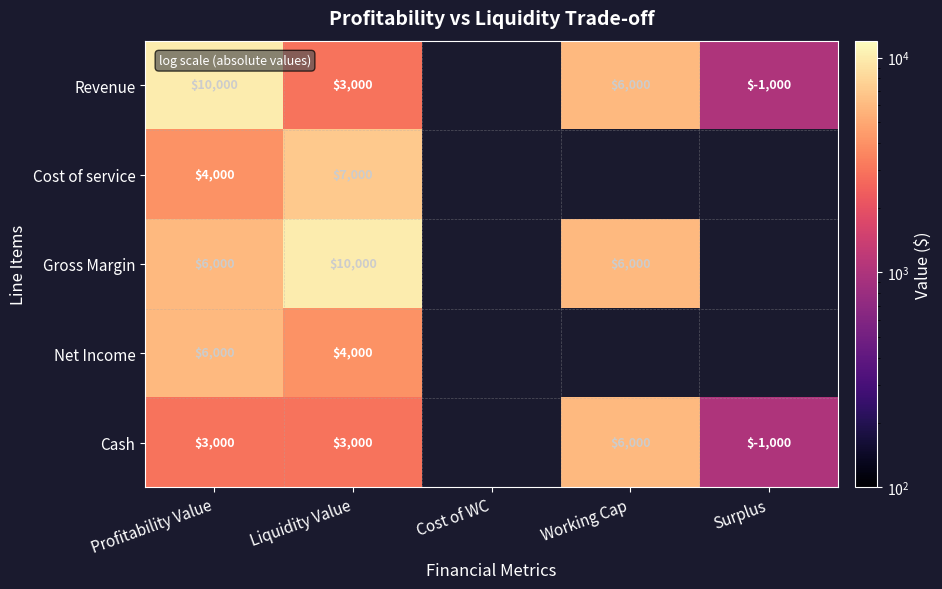

Which label corresponds to the largest value in the chart?

Profitability Value